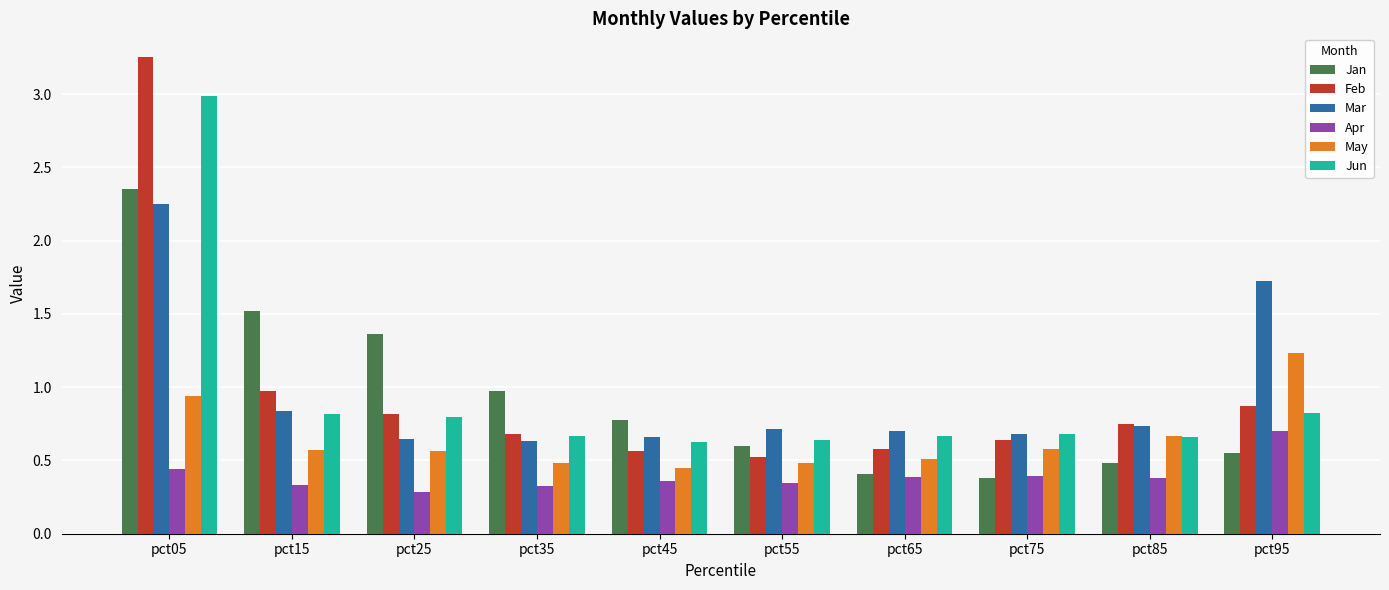

Between pct35 and pct55, which series saw the biggest shift?

Jan